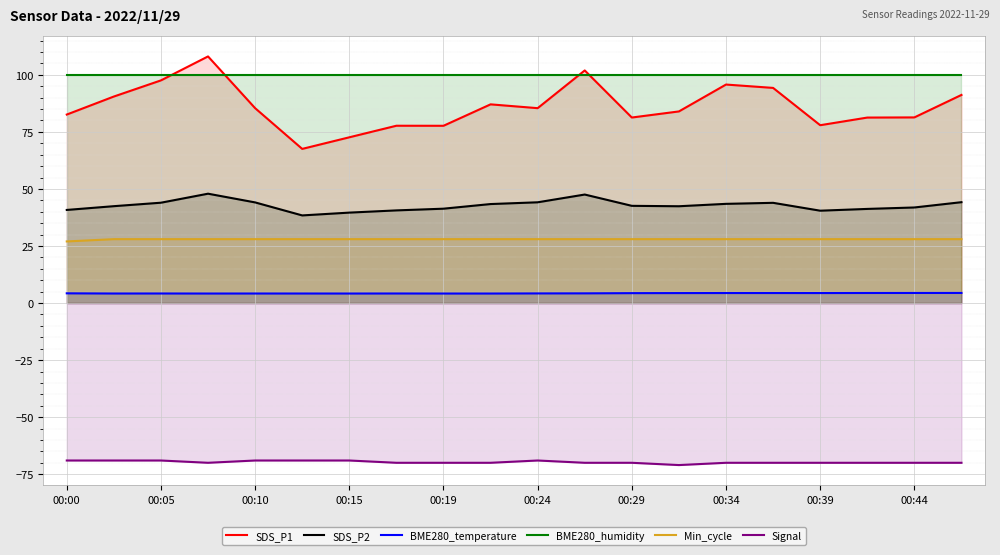

At 00:39, list the series in order from smallest to largest.

Signal, BME280_temperature, Min_cycle, SDS_P2, SDS_P1, BME280_humidity